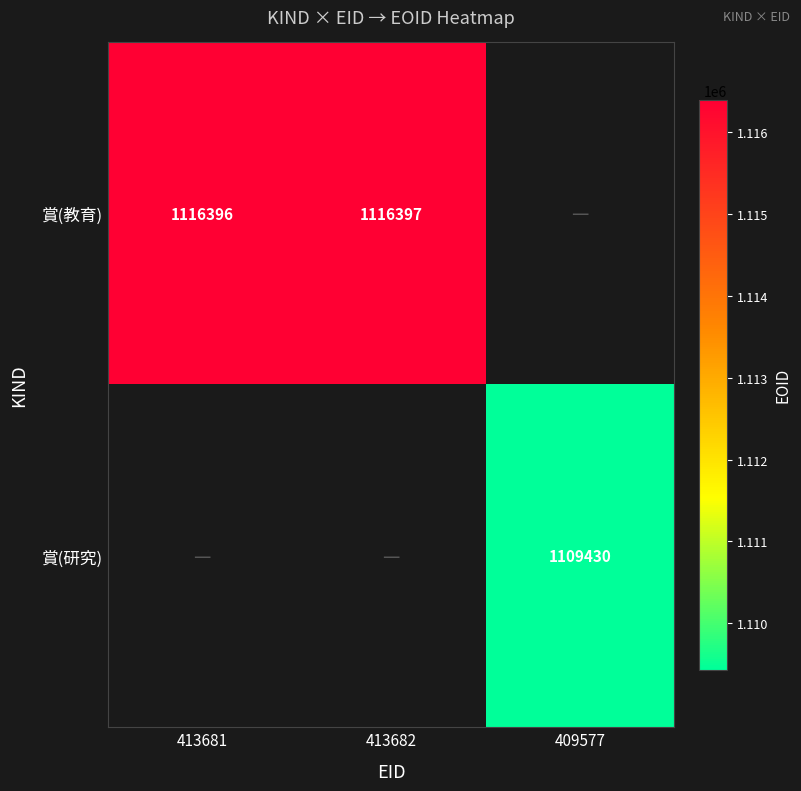

Is the value of 賞(教育) at 413682 greater than the value of 賞(研究) at 409577?

Yes